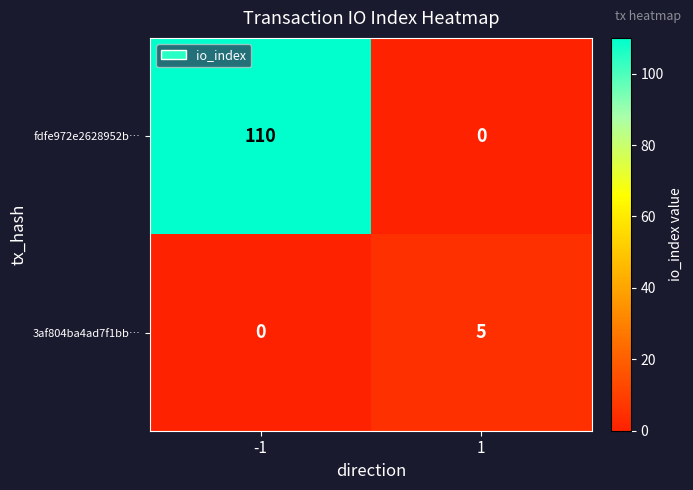

List the series in order of their peak value, lowest first.

3af804ba4ad7f1bb…, fdfe972e2628952b…